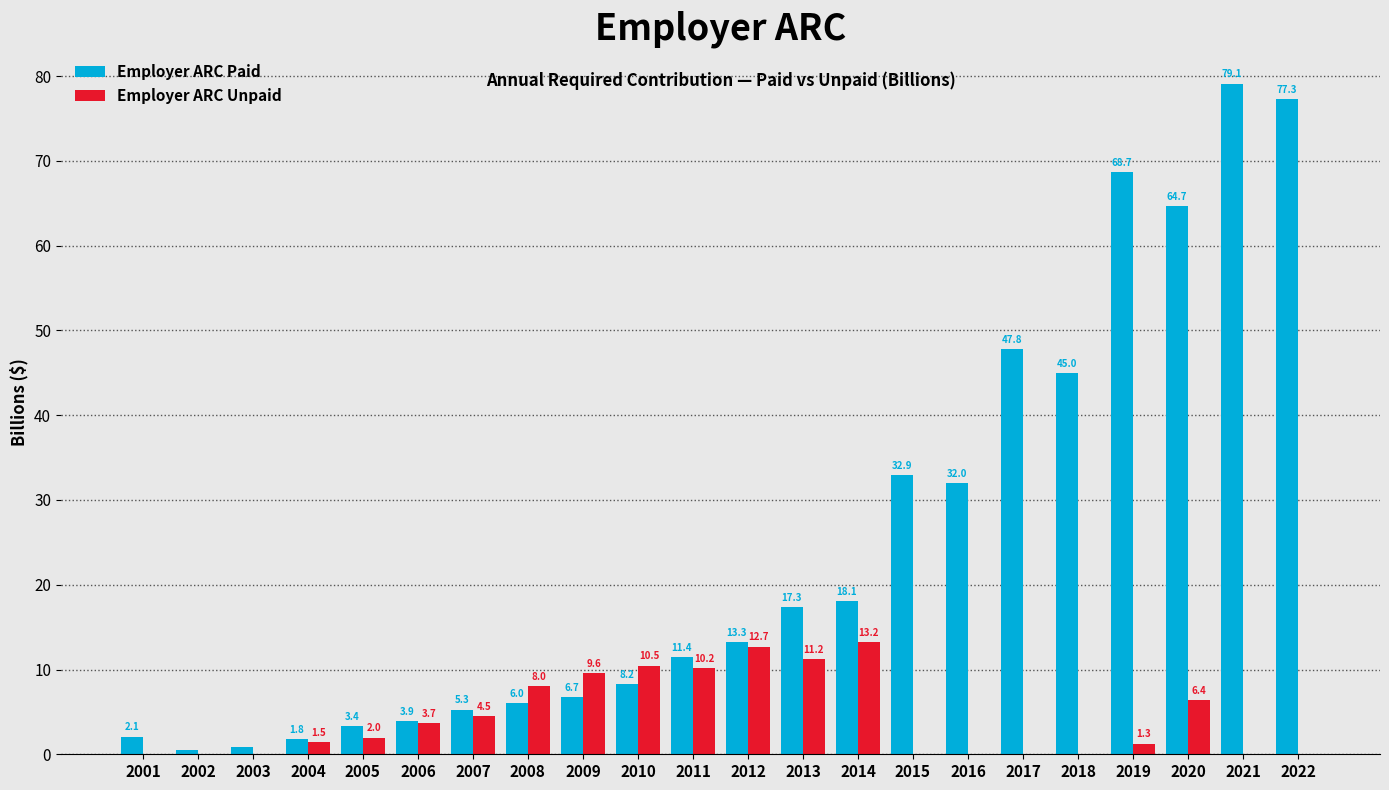

At which label does Employer ARC Unpaid reach its peak?

2014